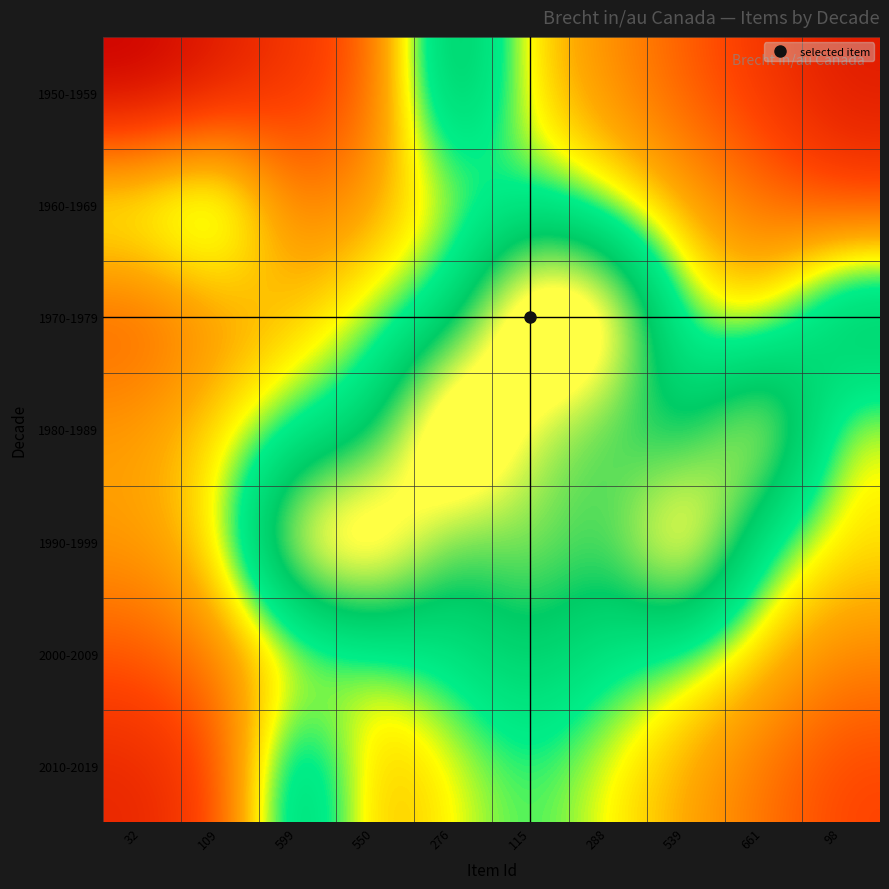

Reading right to left, what are all the values shown in this chart?

1950-1959: 98=0.1	661=0.2	539=0.3	288=0.4	115=0.5	276=0.9	550=0.3	599=0.2	109=0.1	32=0.0
1960-1969: 98=0.2	661=0.3	539=0.4	288=0.5	115=0.6	276=0.5	550=0.4	599=0.3	109=0.7	32=0.6
1970-1979: 98=0.9	661=0.5	539=0.6	288=1.2	115=1.3	276=0.7	550=0.6	599=0.5	109=0.4	32=0.3
1980-1989: 98=0.5	661=1.1	539=0.7	288=0.8	115=0.9	276=1.3	550=0.7	599=0.6	109=0.5	32=0.4
1990-1999: 98=0.5	661=0.6	539=1.2	288=0.8	115=0.9	276=0.8	550=1.2	599=1.1	109=0.5	32=0.4
2000-2009: 98=0.4	661=0.5	539=0.6	288=0.7	115=0.8	276=0.7	550=0.6	599=0.5	109=0.4	32=0.3
2010-2019: 98=0.2	661=0.3	539=0.4	288=0.5	115=0.6	276=0.5	550=0.4	599=0.8	109=0.2	32=0.1